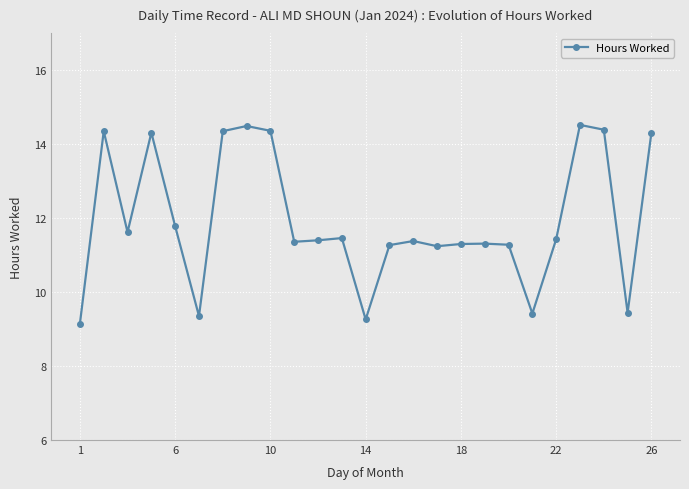

What is the maximum value shown in the chart?

14.5